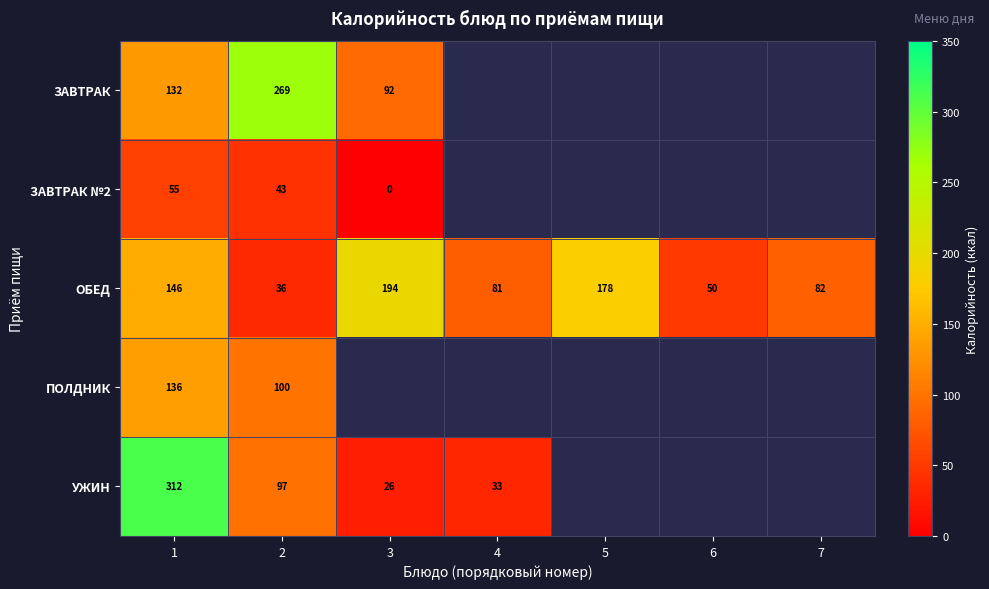

The value of ОБЕД at 7 is 34. True or false?

False